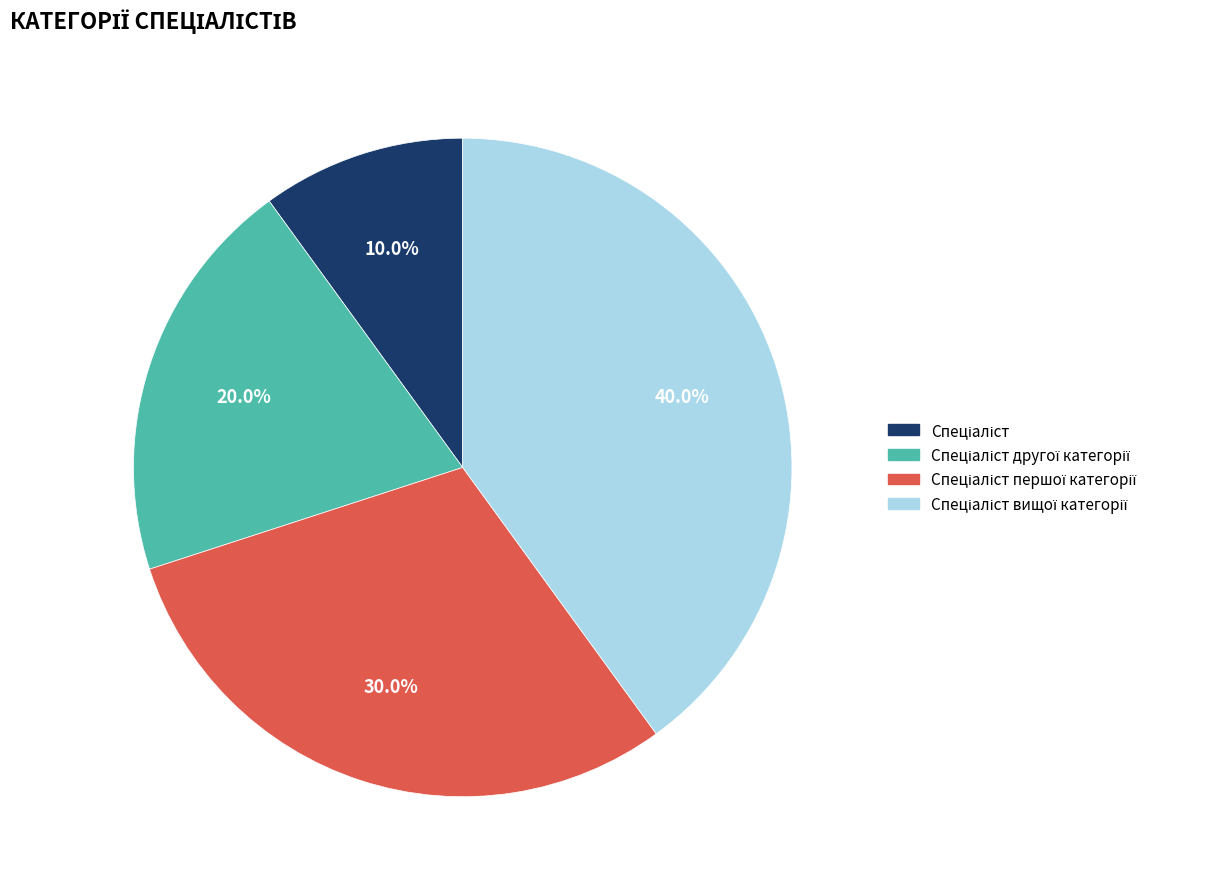

Is there a majority slice in this chart?

No